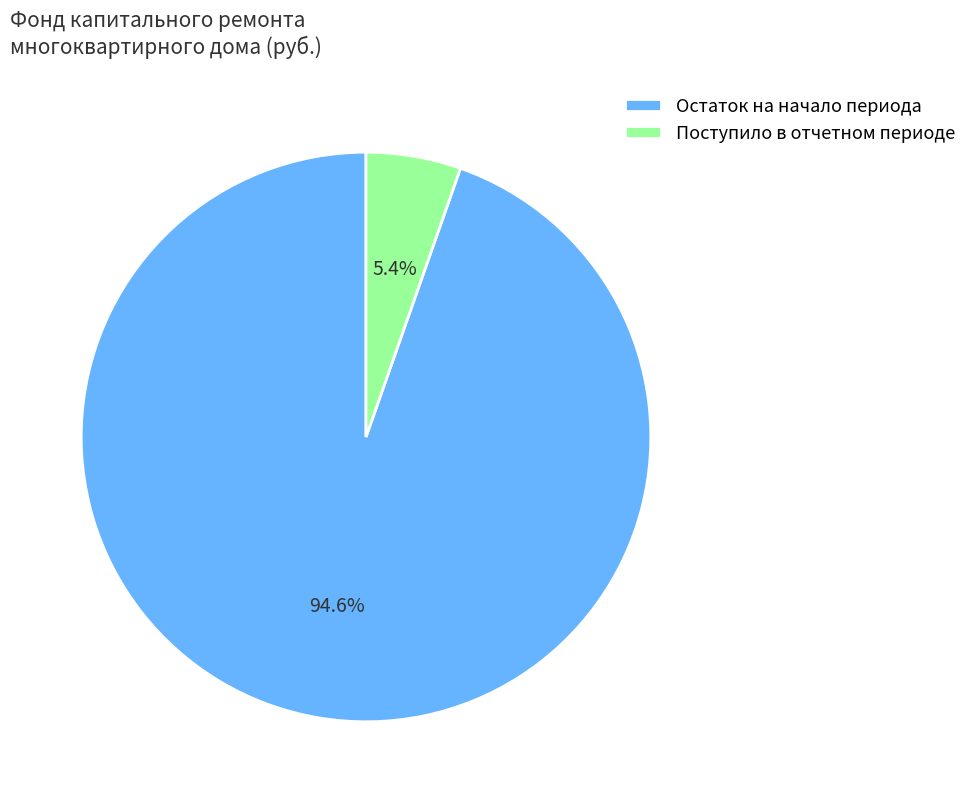

Does any single category account for the majority?

Yes